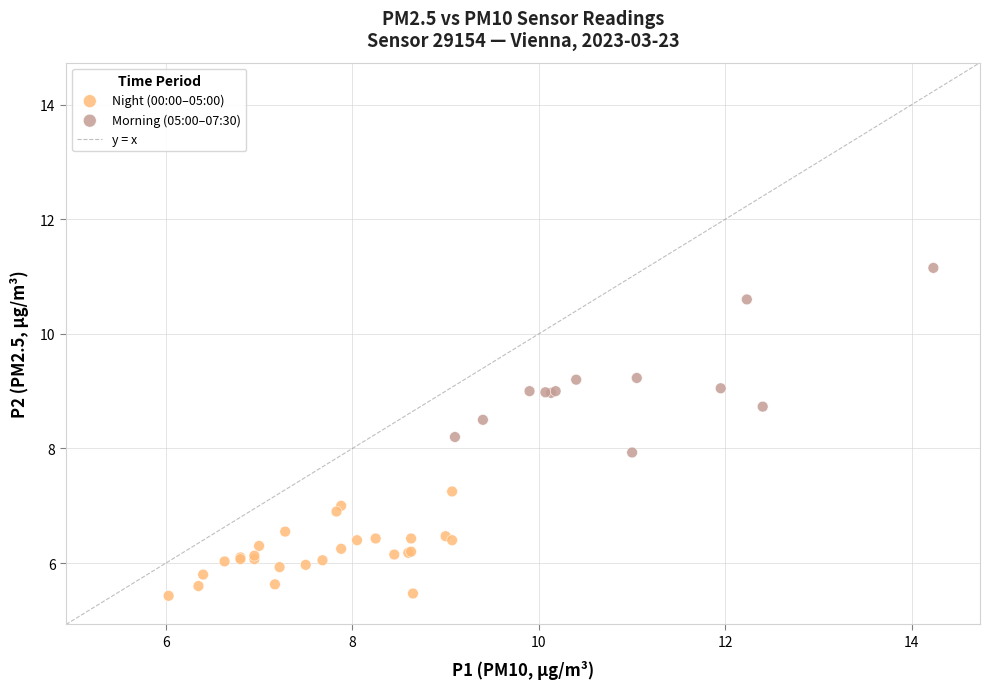

Which series contains the lowest Y value?

Night (00:00–05:00)